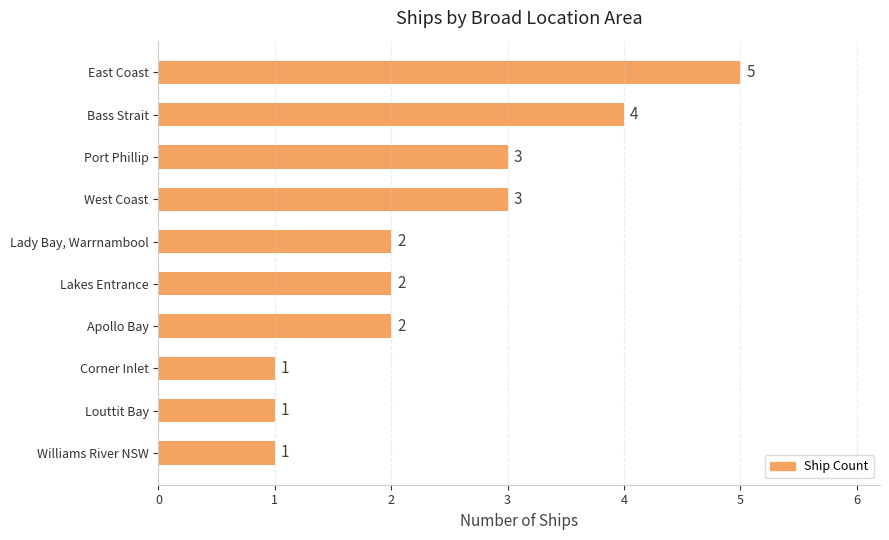

How many data points are less than 2?

3